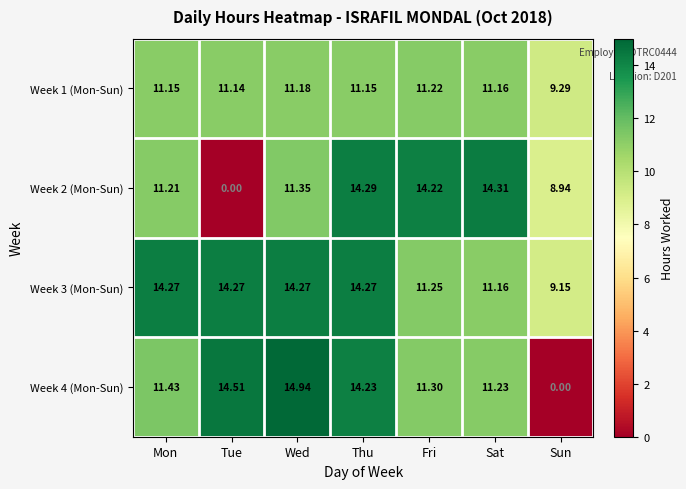

Is the value of Week 2 (Mon-Sun) at Thu greater than the value of Week 3 (Mon-Sun) at Thu?

Yes